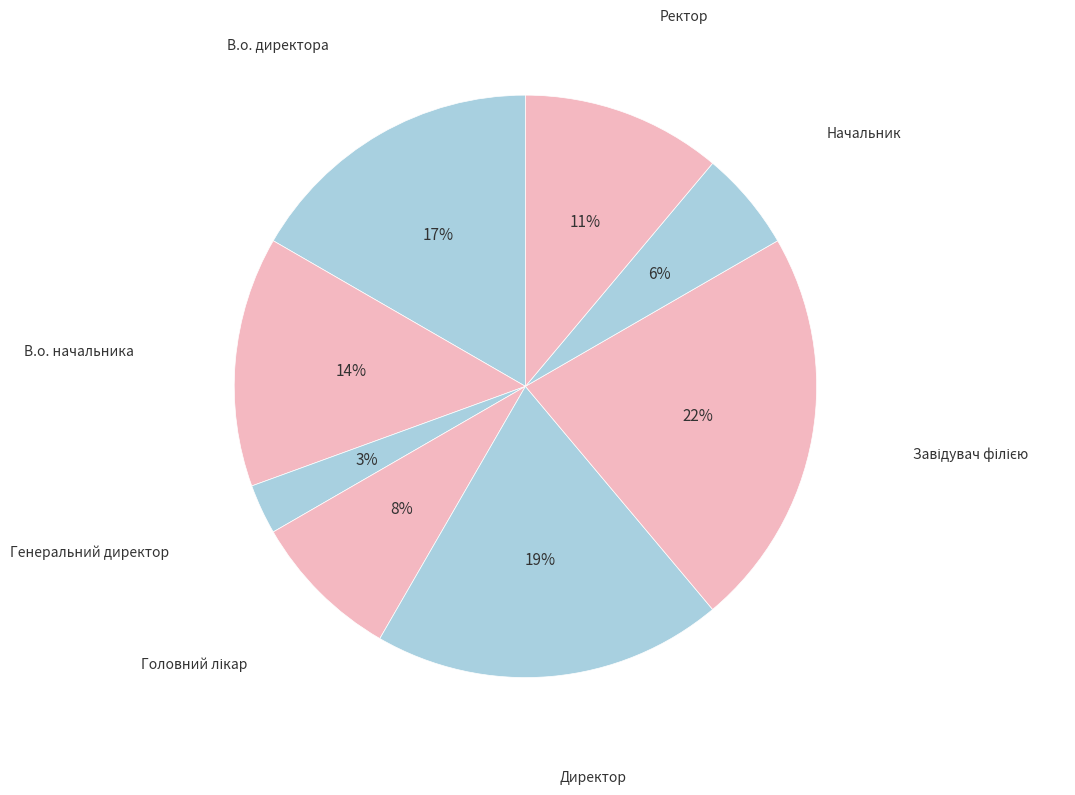

What percentage is the Начальник slice, to the nearest percent?

6%